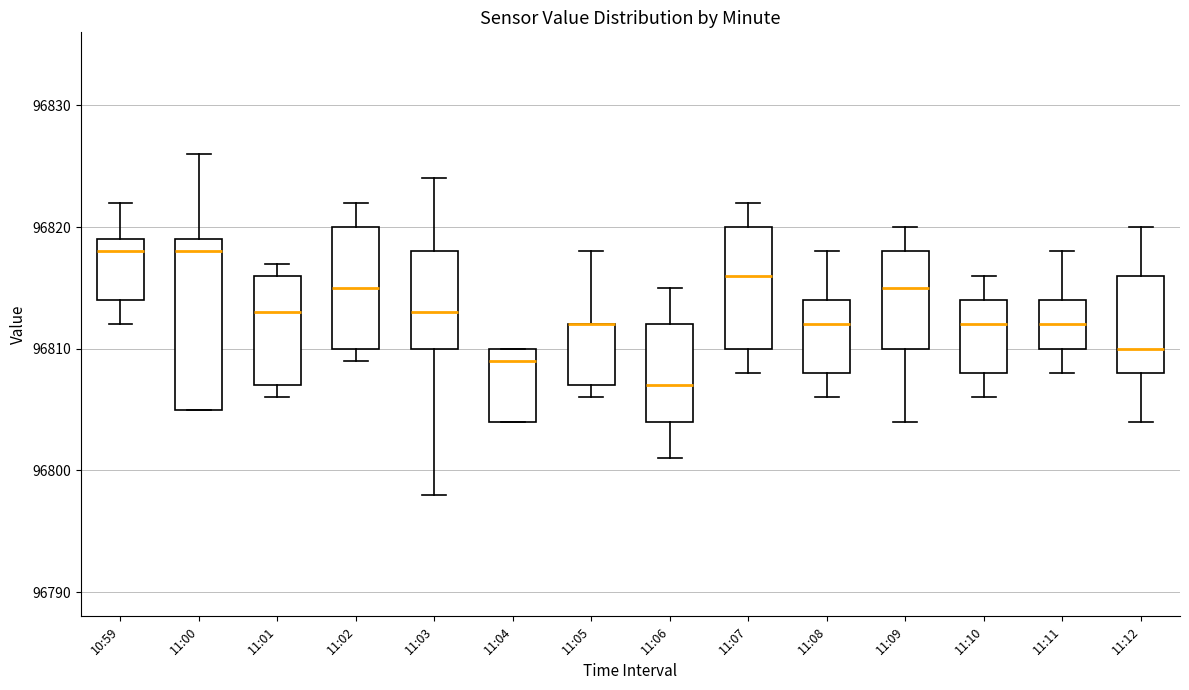

Comparing the boxes themselves (not the whiskers), which one is the tallest?

11:00